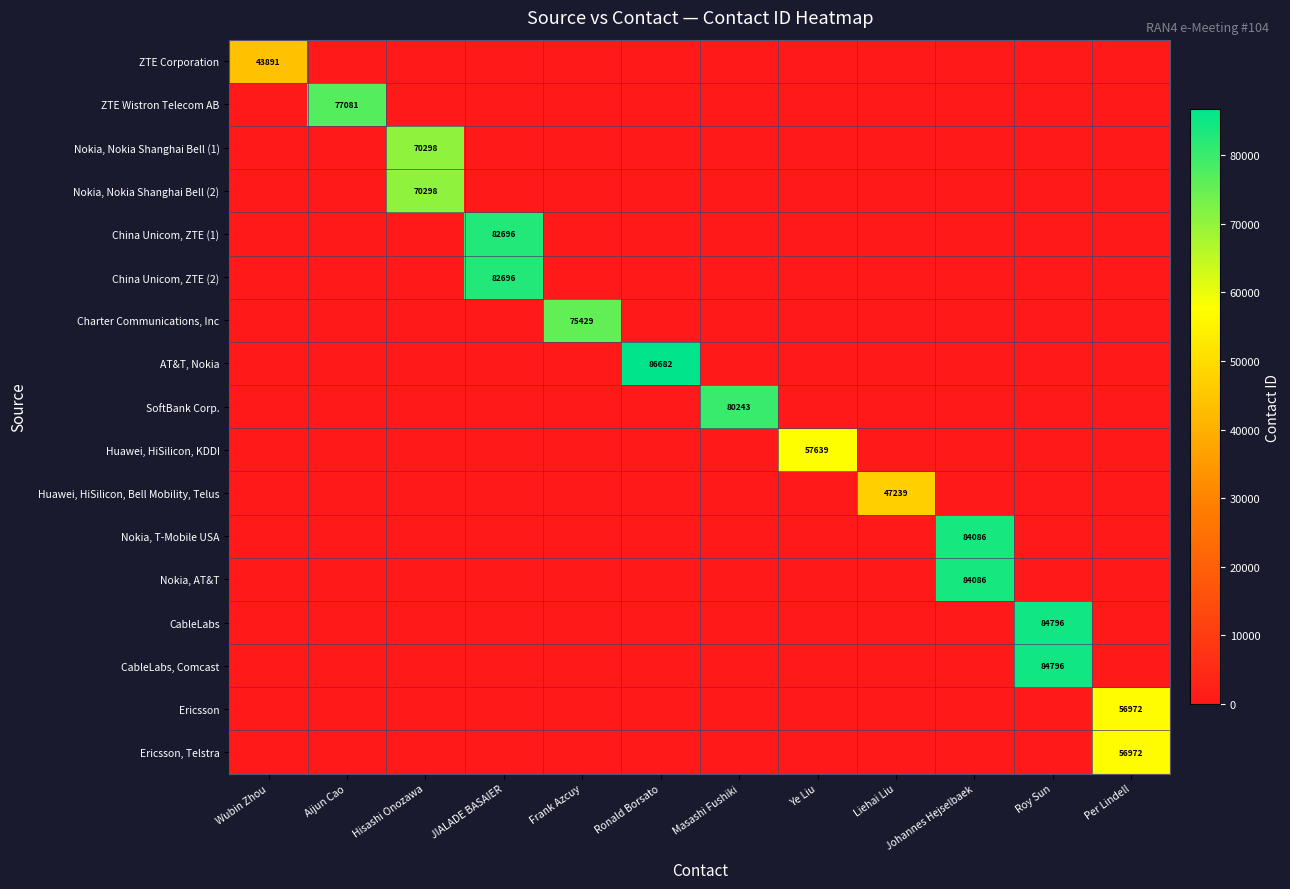

Rank the categories by CableLabs, Comcast value from highest to lowest.

Roy Sun, Wubin Zhou, Aijun Cao, Hisashi Onozawa, JIALADE BASAIER, Frank Azcuy, Ronald Borsato, Masashi Fushiki, Ye Liu, Liehai Liu, Johannes Hejselbaek, Per Lindell